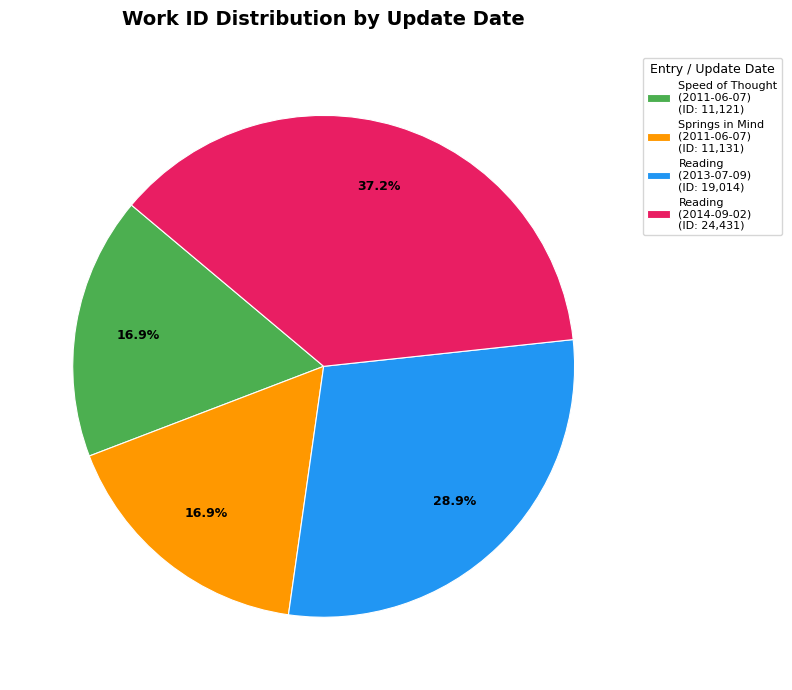

Which slice is the largest?

Reading (2014-09-02) (ID: 24,431)